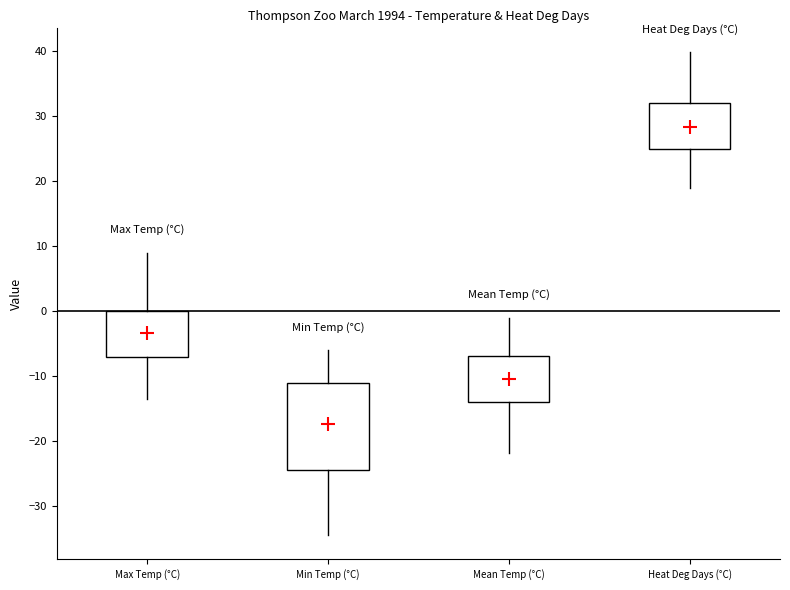

Comparing the boxes themselves (not the whiskers), which one is the tallest?

Min Temp (°C)